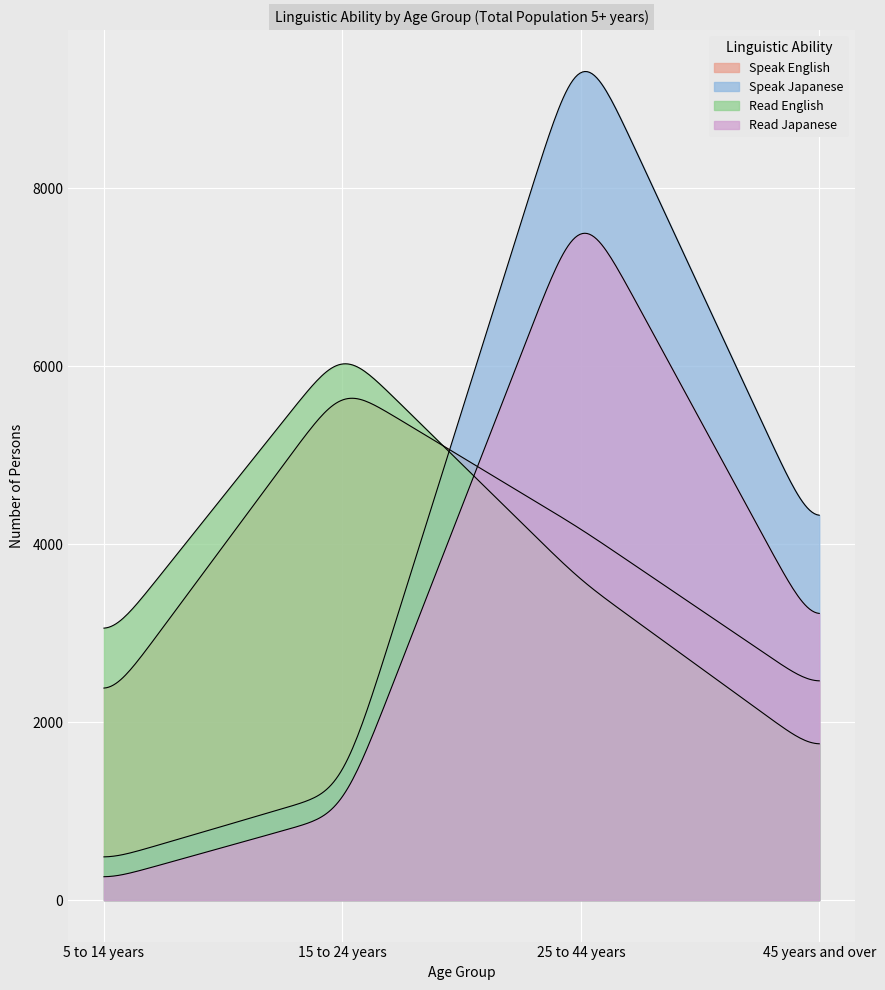

At which category does Speak English reach its first local peak?

15 to 24 years